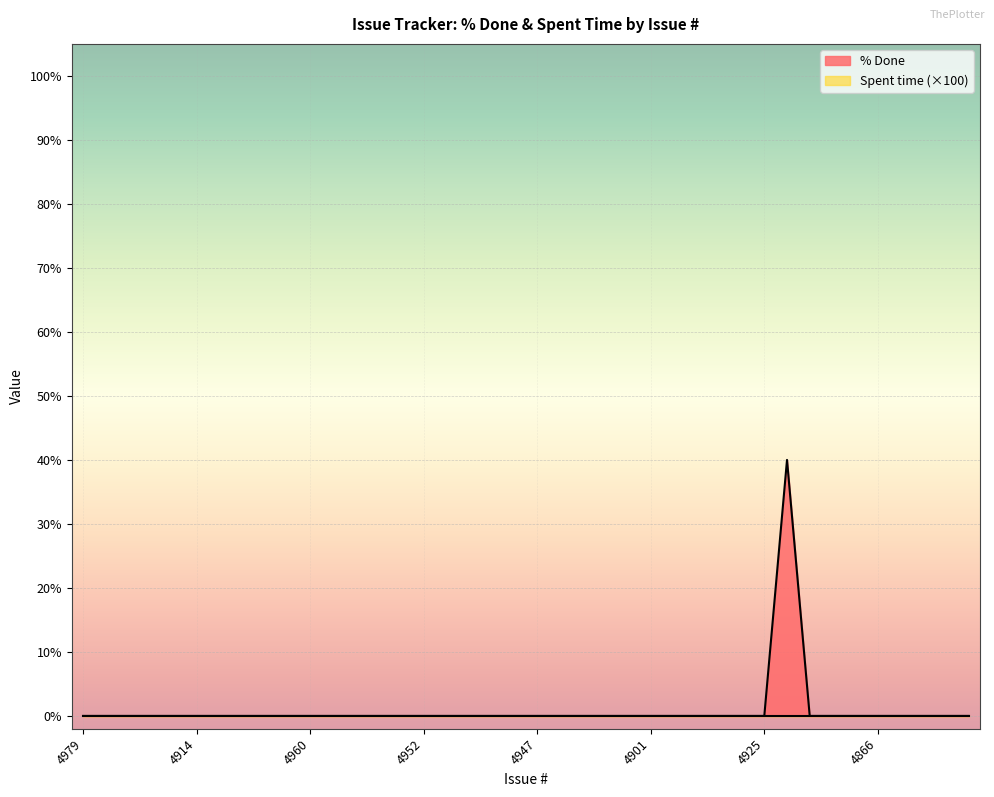

The chart shows a value of 0 at 4960. True or false?

True